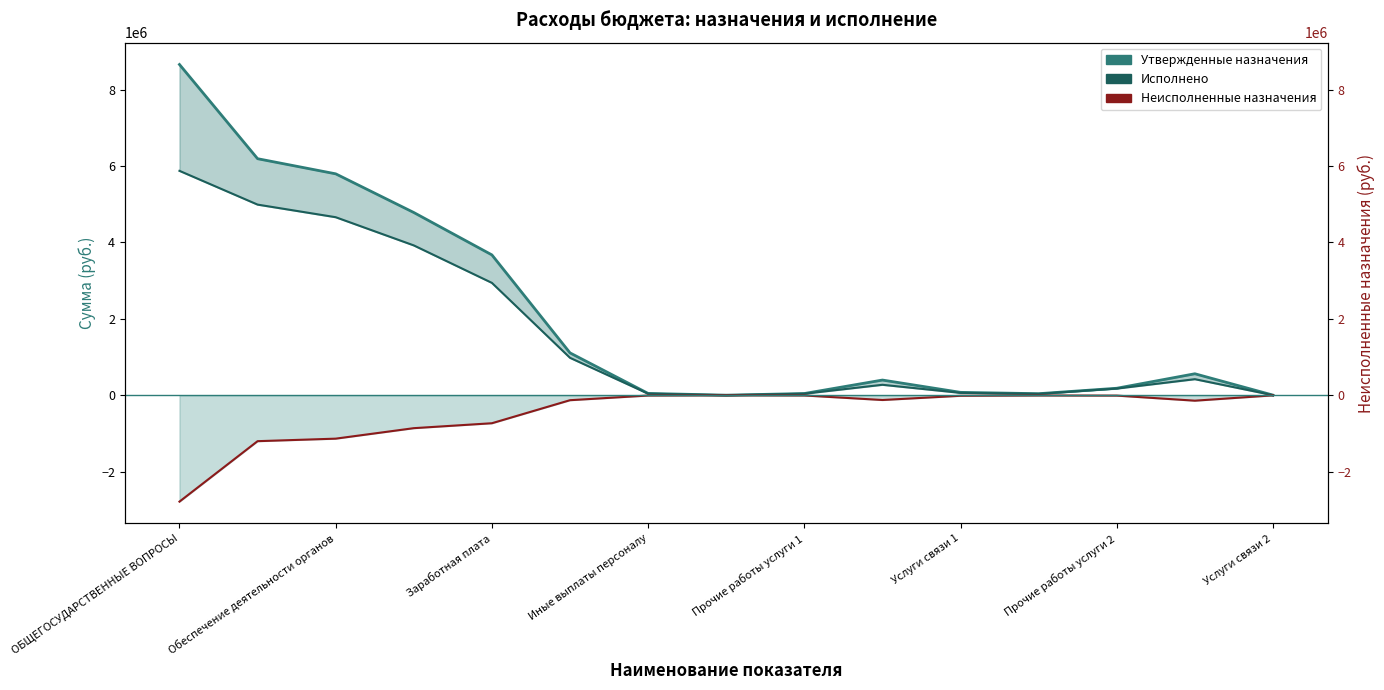

At how many categories does at least one series exceed -1736649?

15